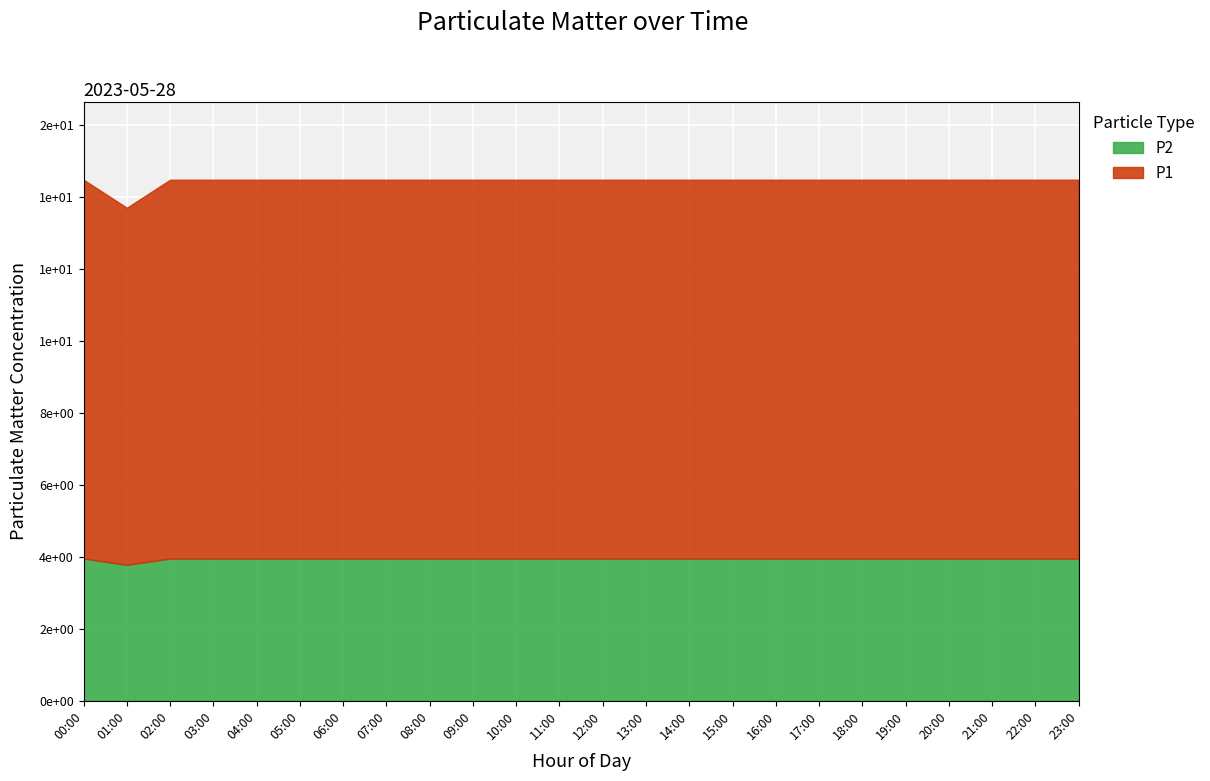

At which category is the sum across all series the highest?

12:00